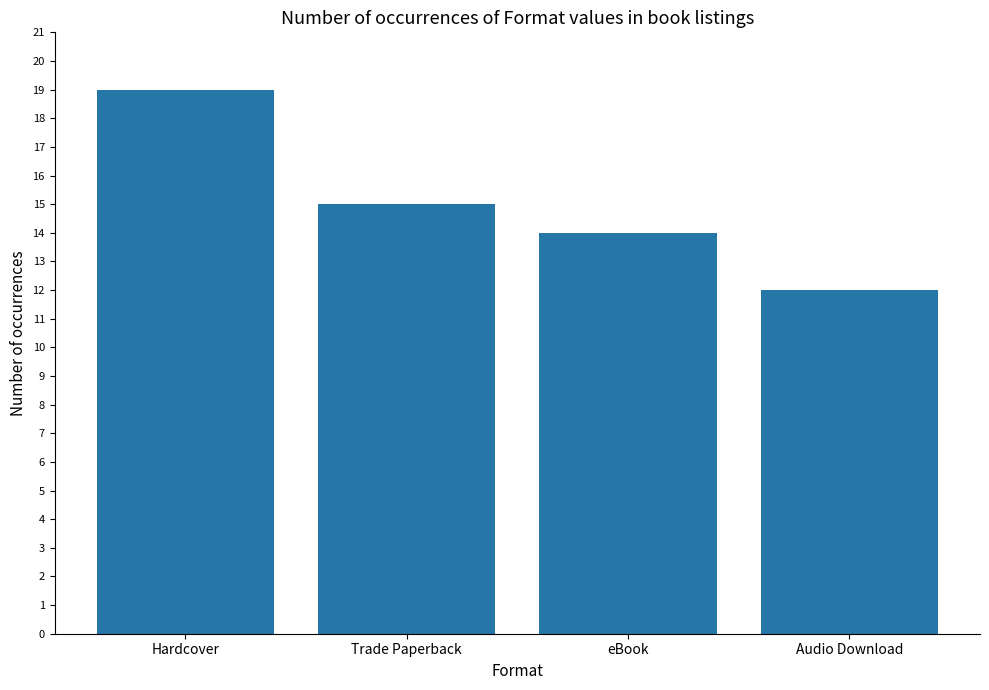

What is the ratio of the value at eBook to the value at Audio Download?

1.2